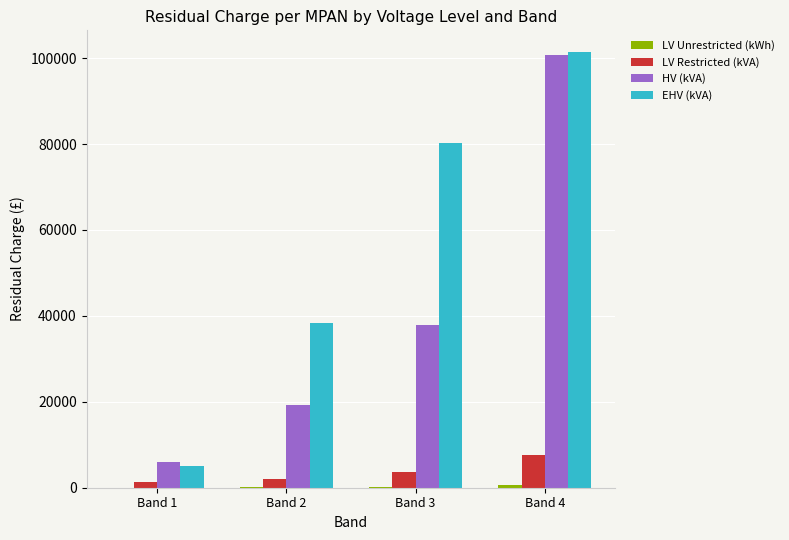

At which label does HV (kVA) first exceed 37905?

Band 3